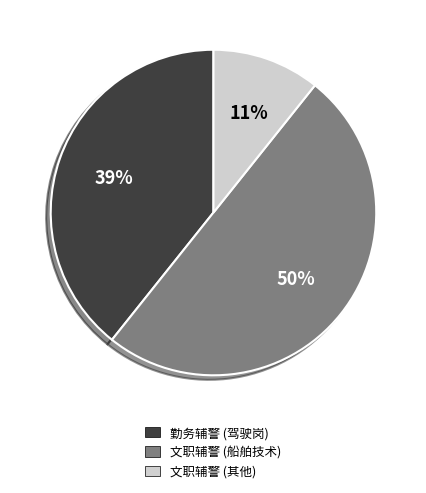

To the nearest percent, what is the average slice percentage?

33%